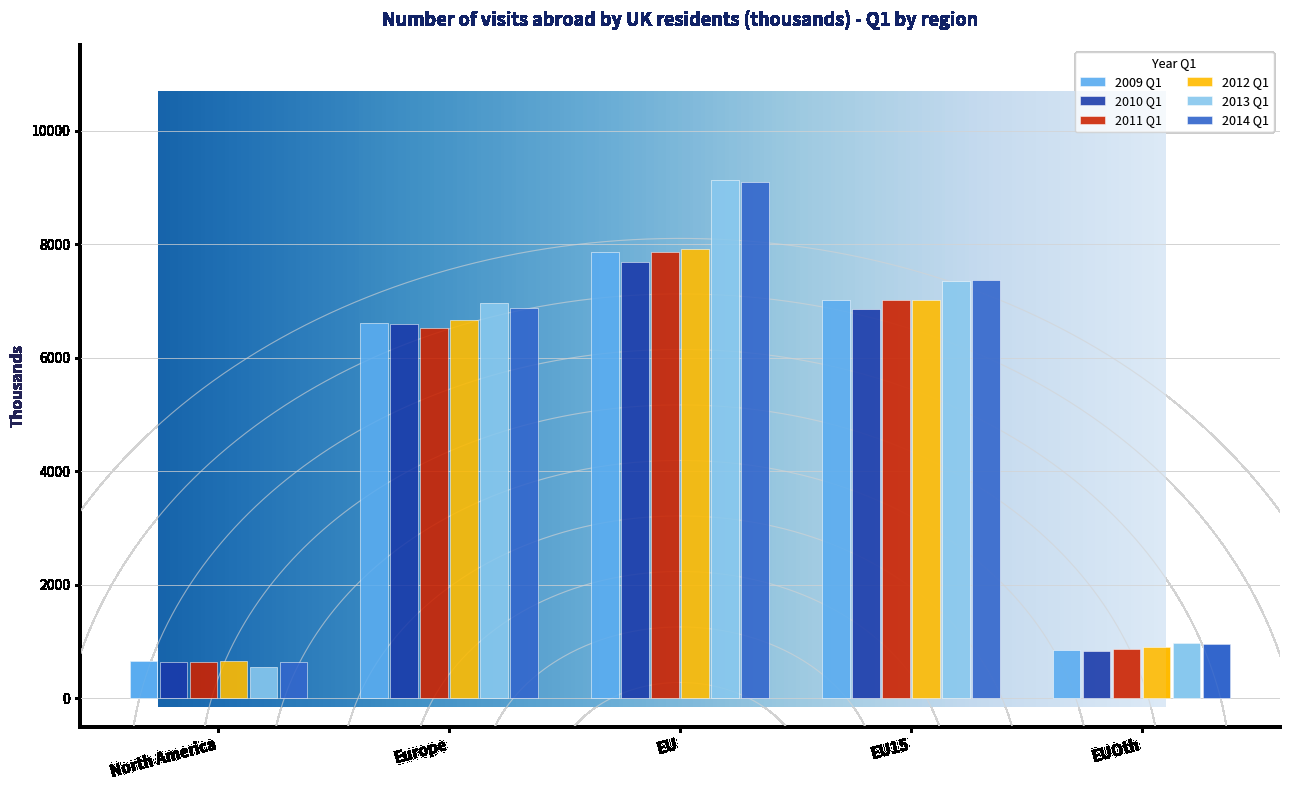

At which category does the chart reach its peak across all series?

EU